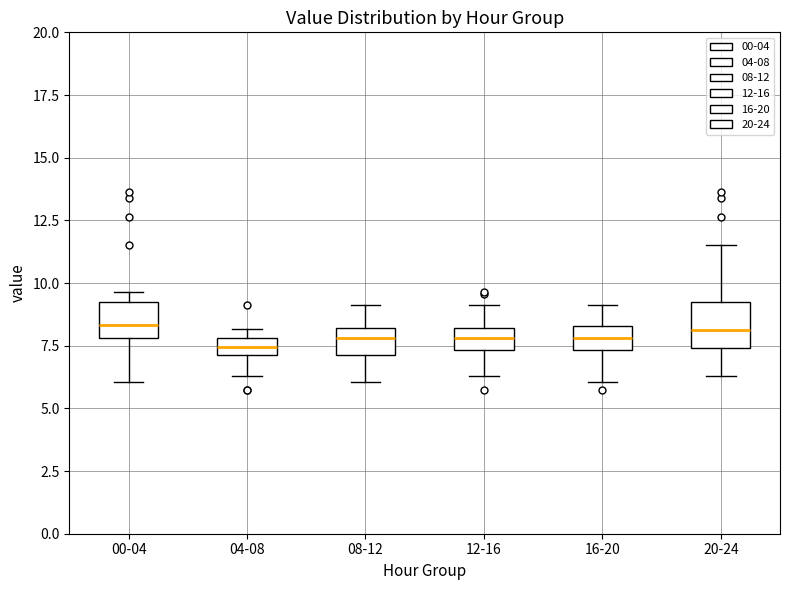

Where does the upper whisker of the box for 08-12 end on the y-axis? The values are not printed on the chart, so give them approximately, as read against the axis.

9.0